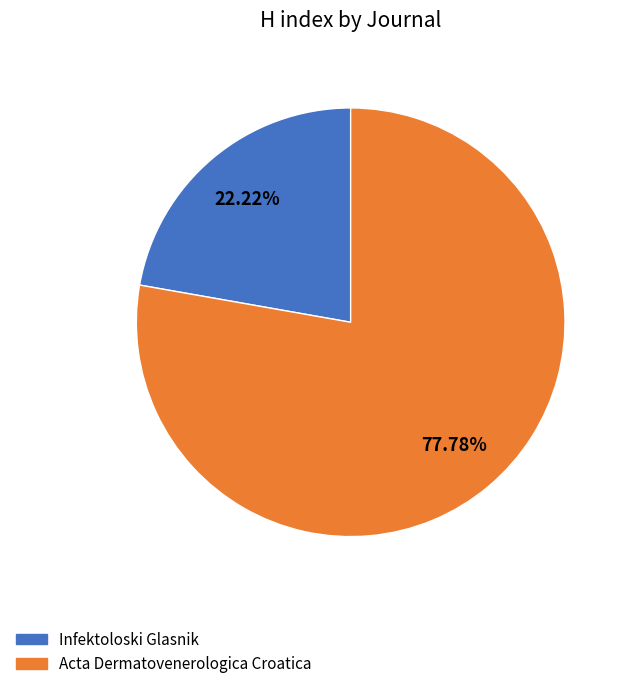

How many slices are in this pie chart?

2